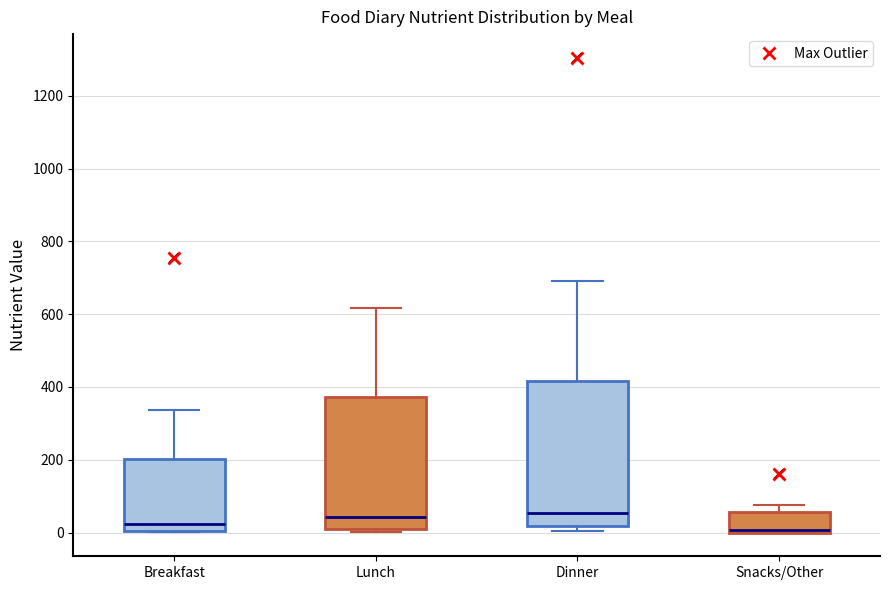

Which box is the tallest, from its lower edge to its upper edge?

Dinner